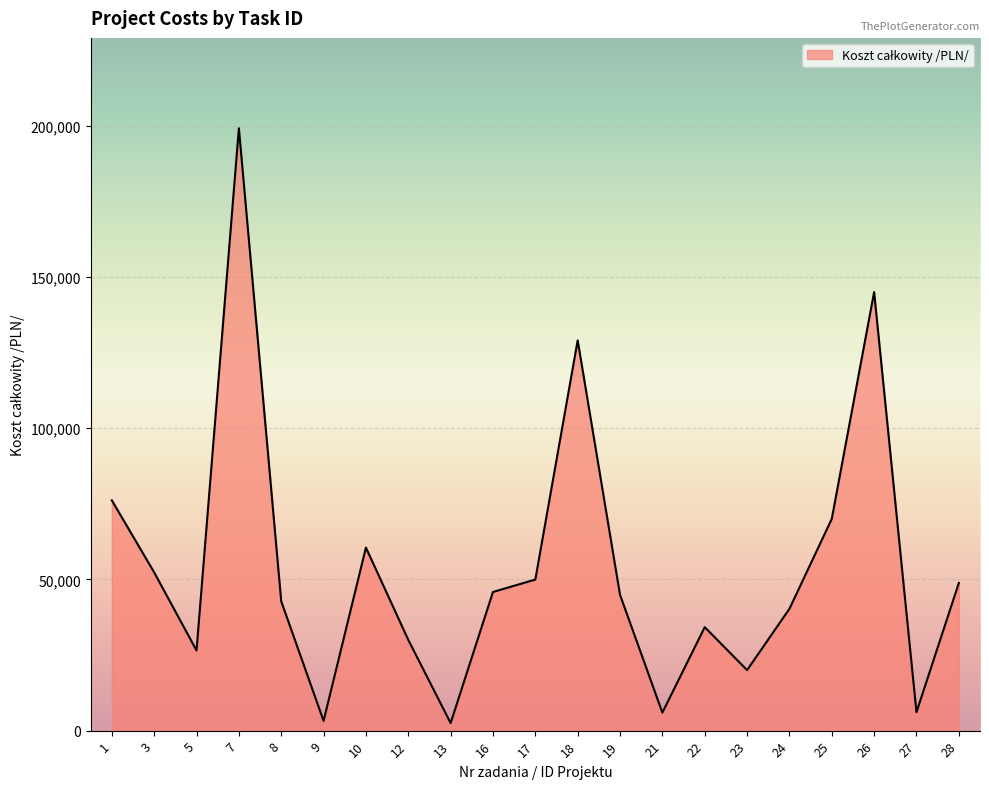

Between 18 and 5, which is larger?

18